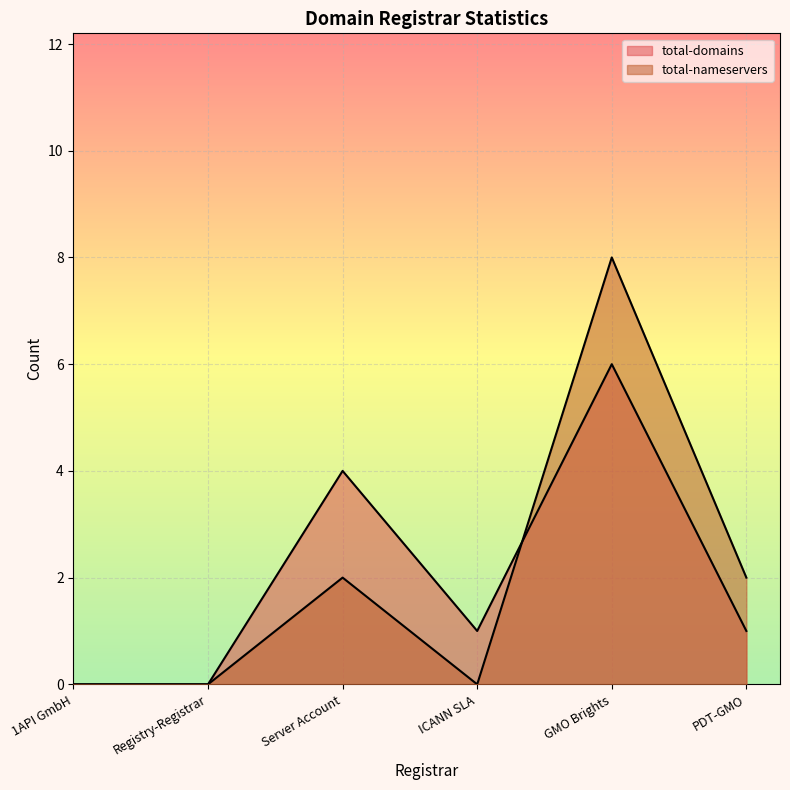

What is the value of the total-nameservers point at the 3rd from the left?

2